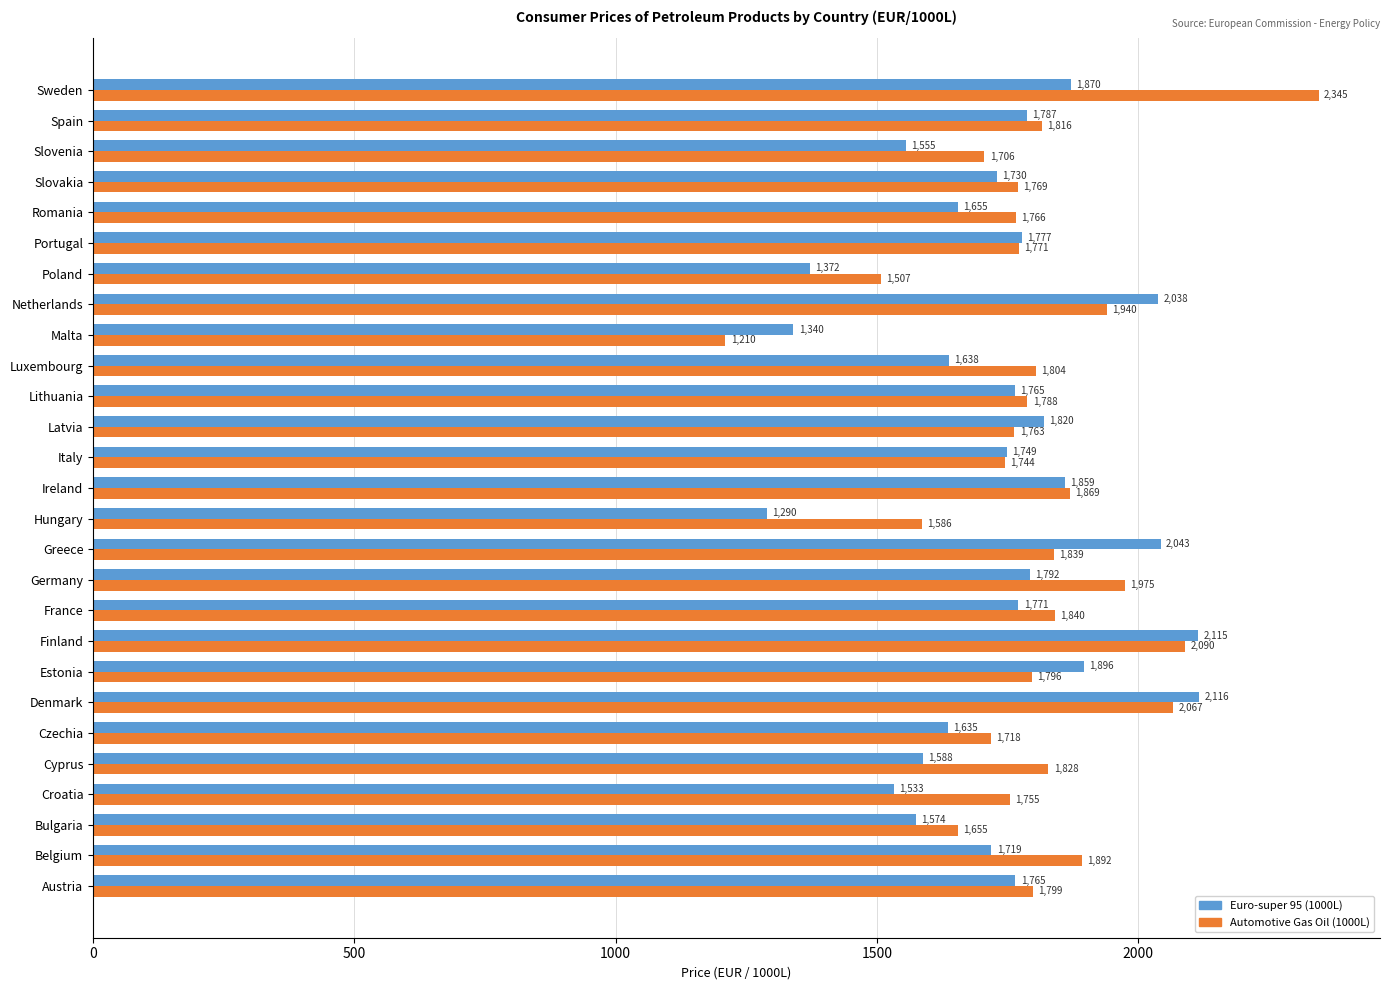

What value does the Euro-super 95 (1000L) series have at Croatia?

1533.2